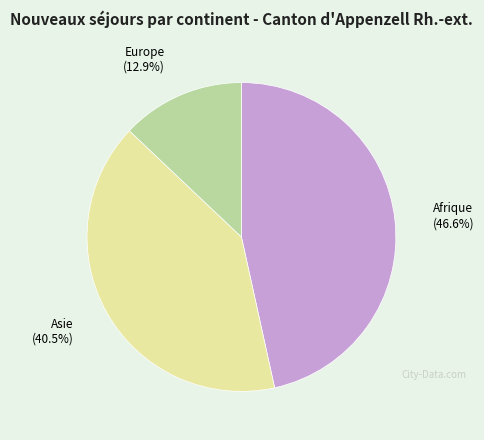

Approximately how many times larger is the value at Europe compared to Afrique?

0.3